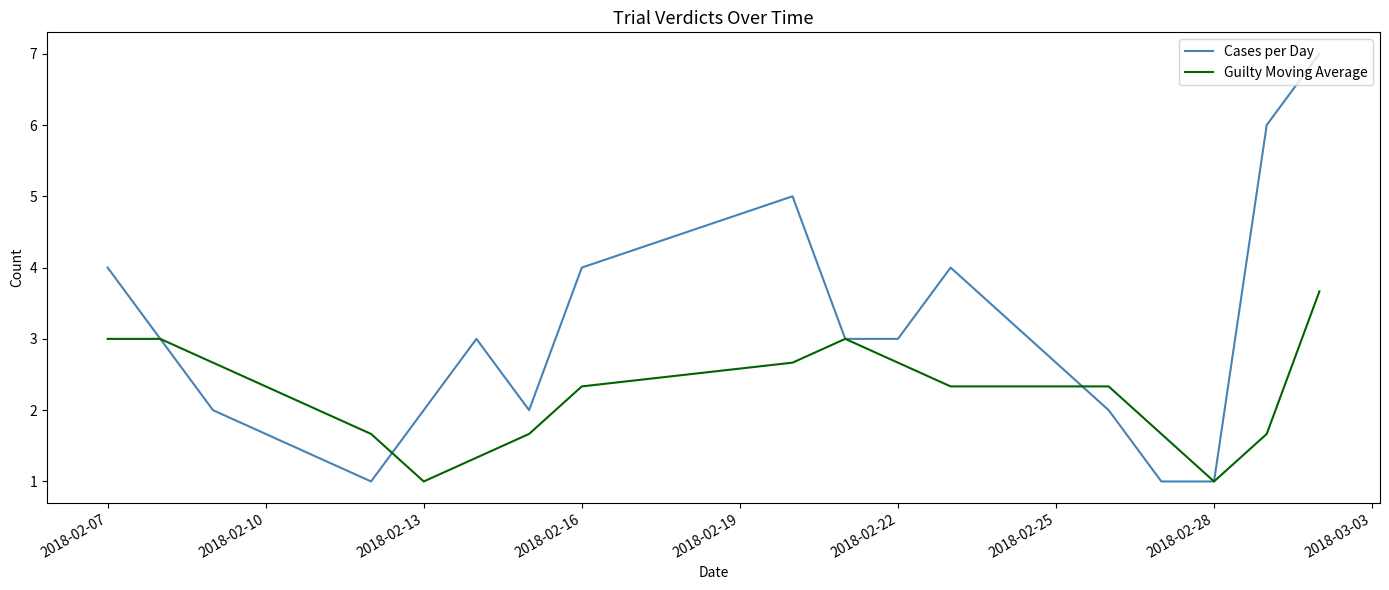

Which series has the largest total across all categories?

Cases per Day